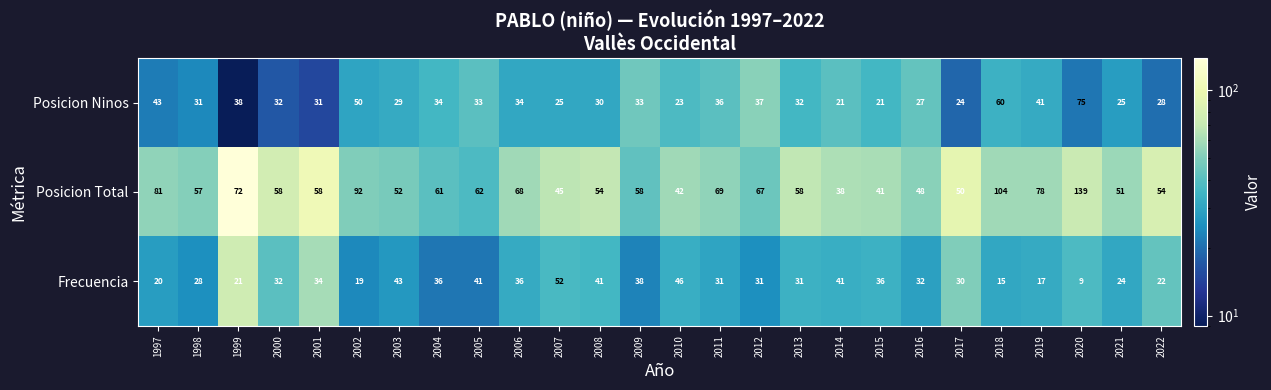

What is the difference between the Posicion Ninos values at 2002 and 2017?

26